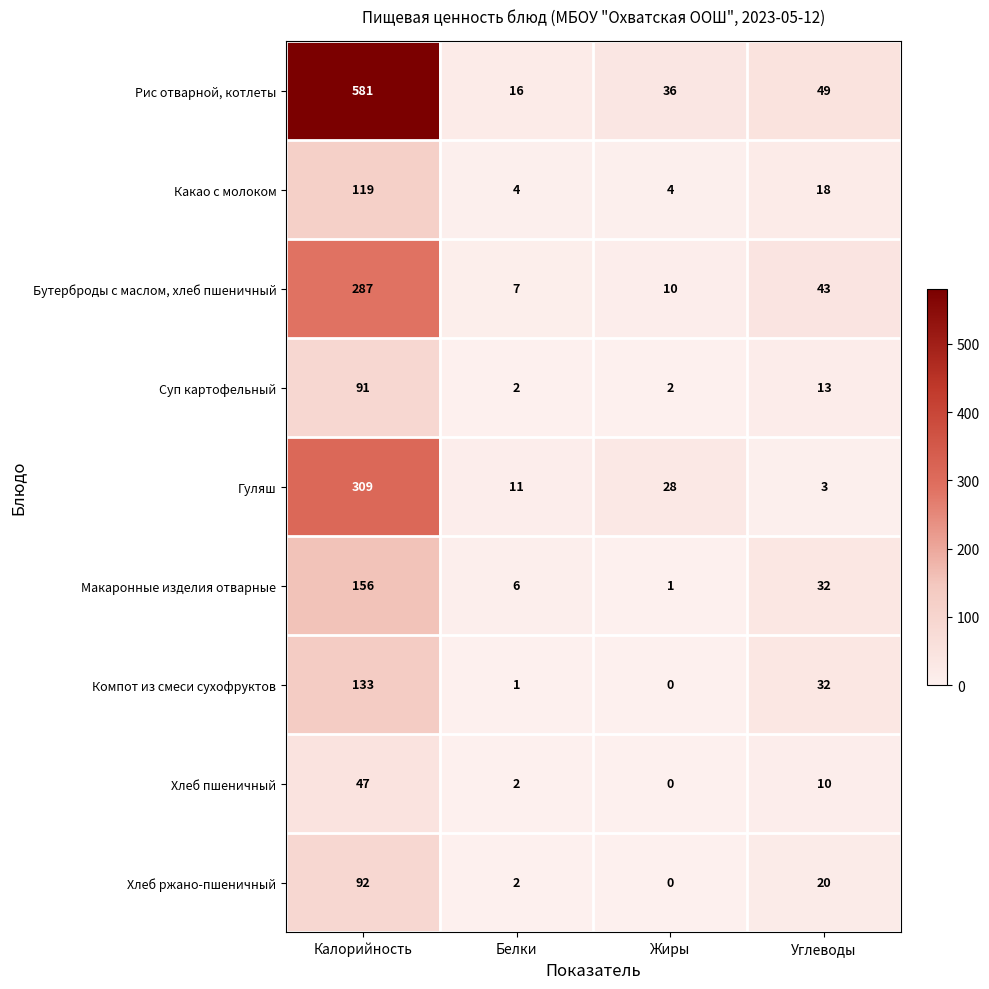

What is the difference between the Бутерброды с маслом, хлеб пшеничный values at Белки and Калорийность?

280